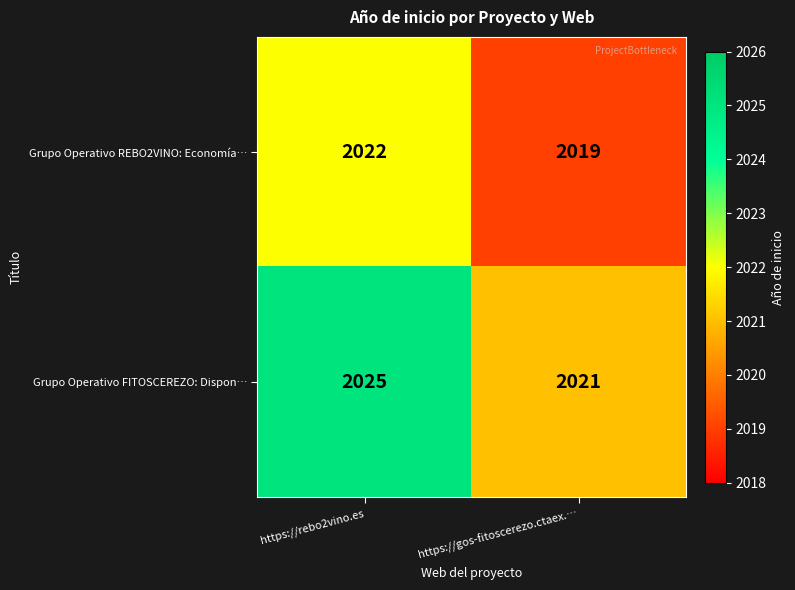

Which series has the largest range (max minus min)?

Grupo Operativo FITOSCEREZO: Dispon…